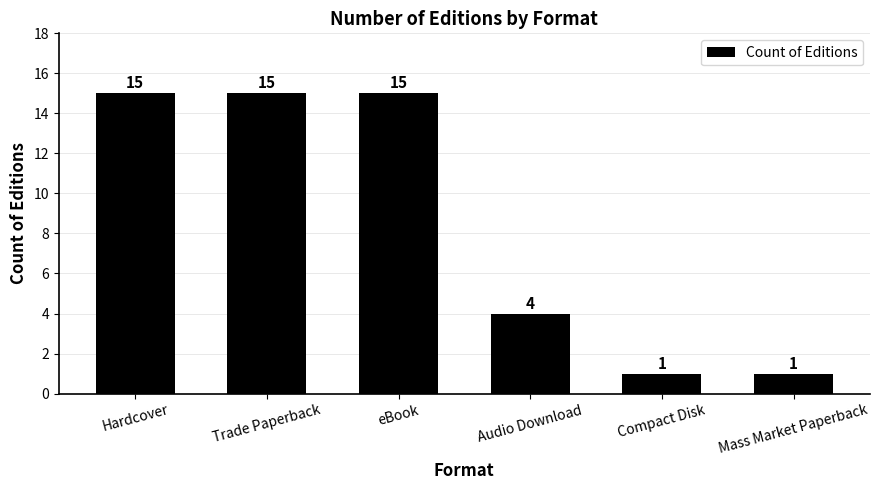

What is the label of the 2nd bar from the right?

Compact Disk